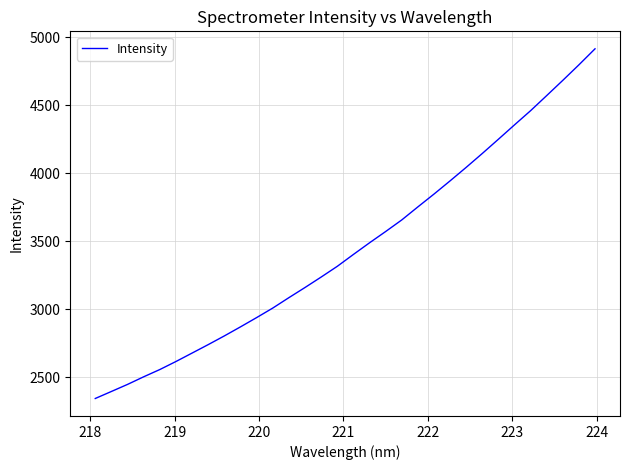

What is the minimum value shown in the chart?

2342.3